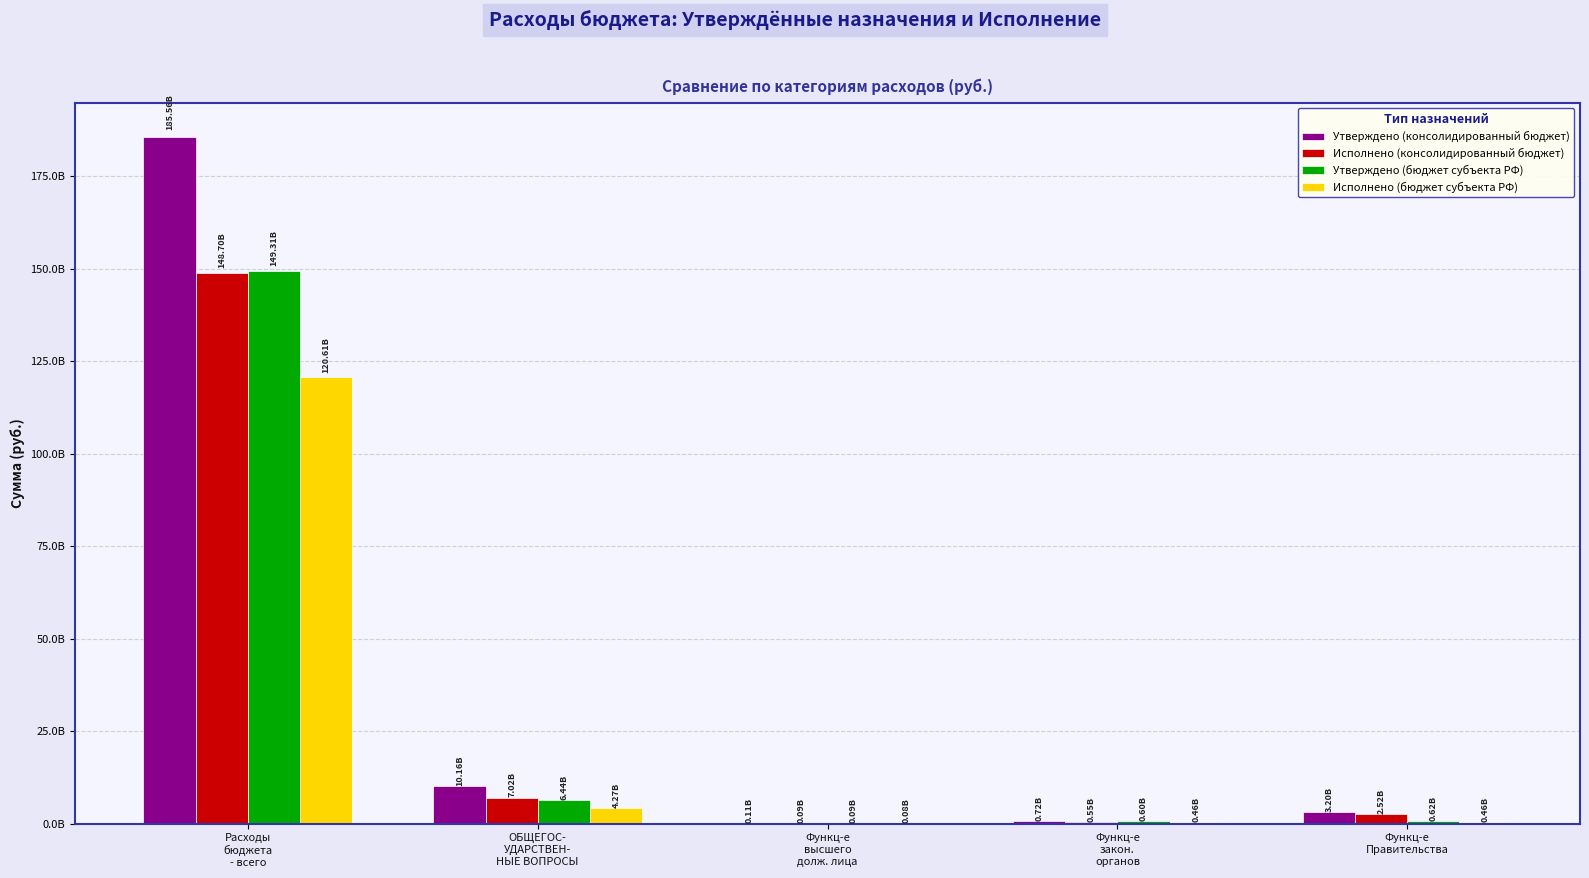

Are the bars horizontal?

No